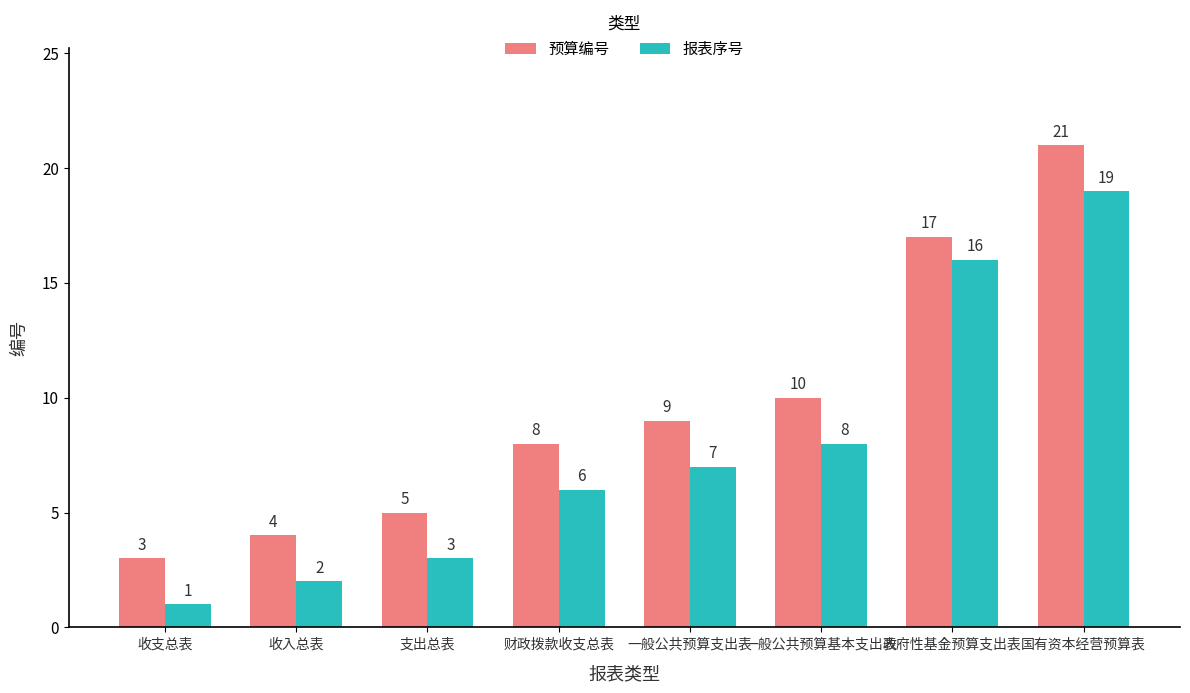

What is the average value of the 报表序号 series?

8